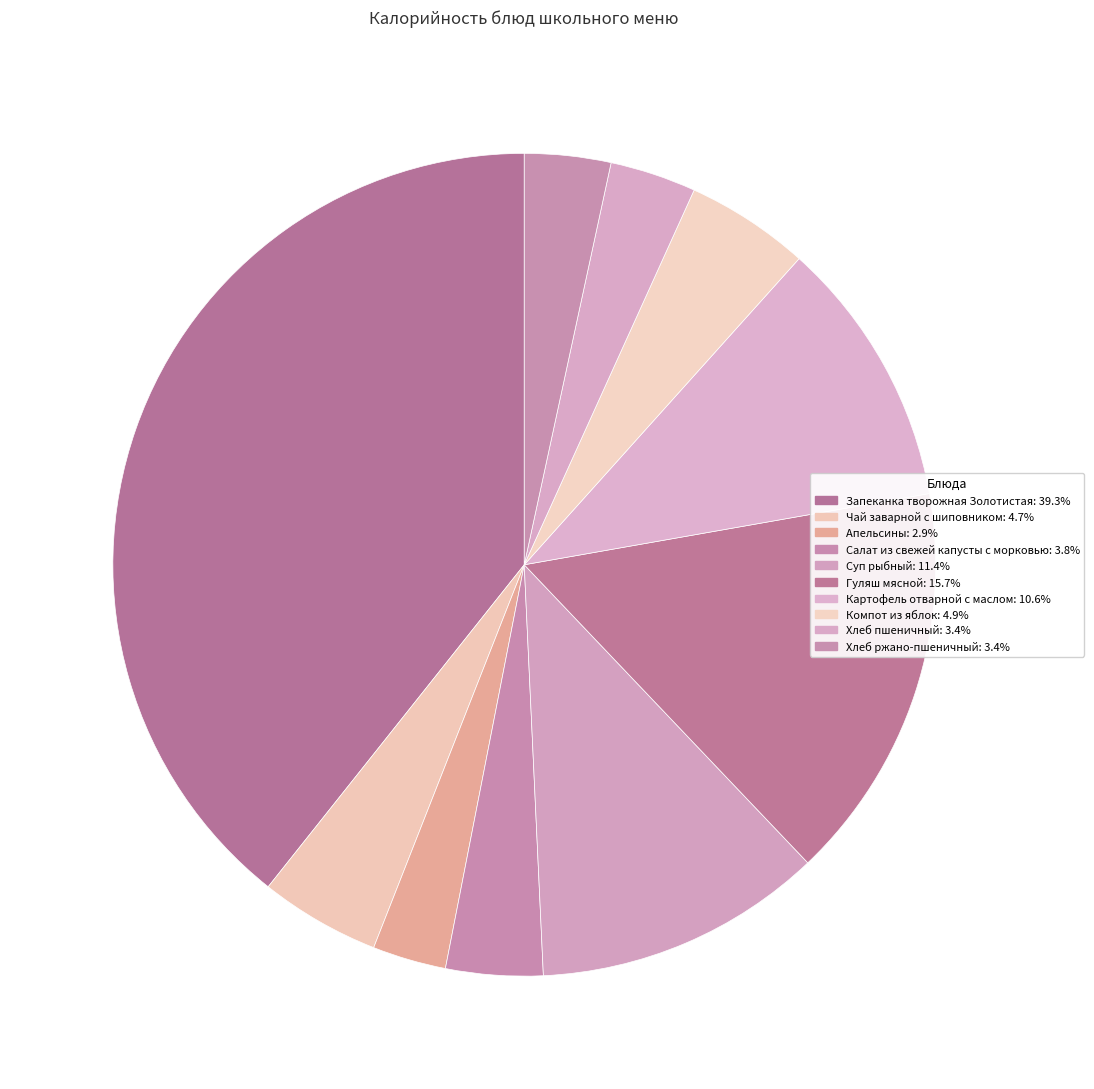

Is there any slice that represents more than half of the pie?

No